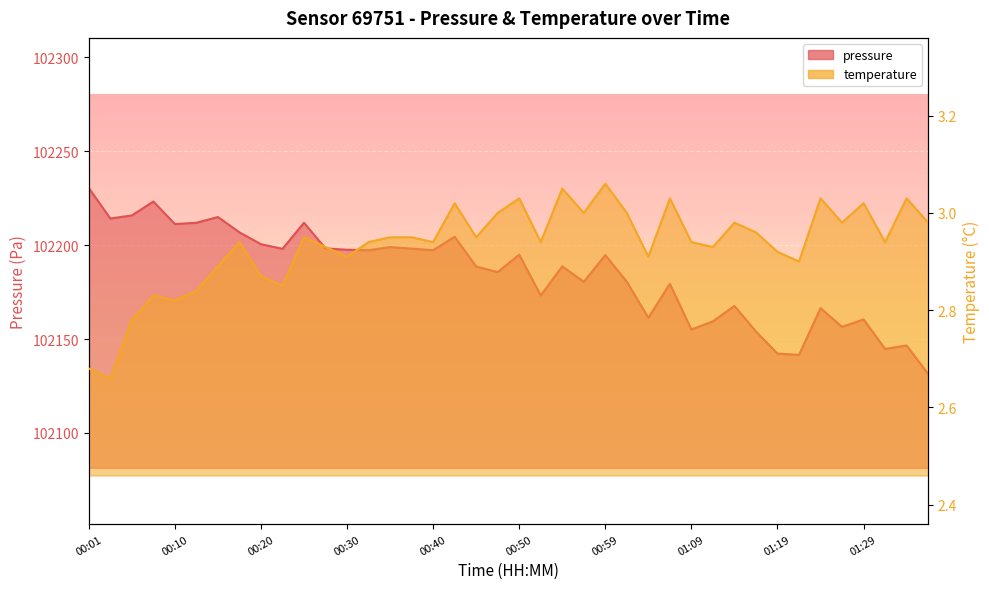

At which category is the sum across all series the highest?

00:01